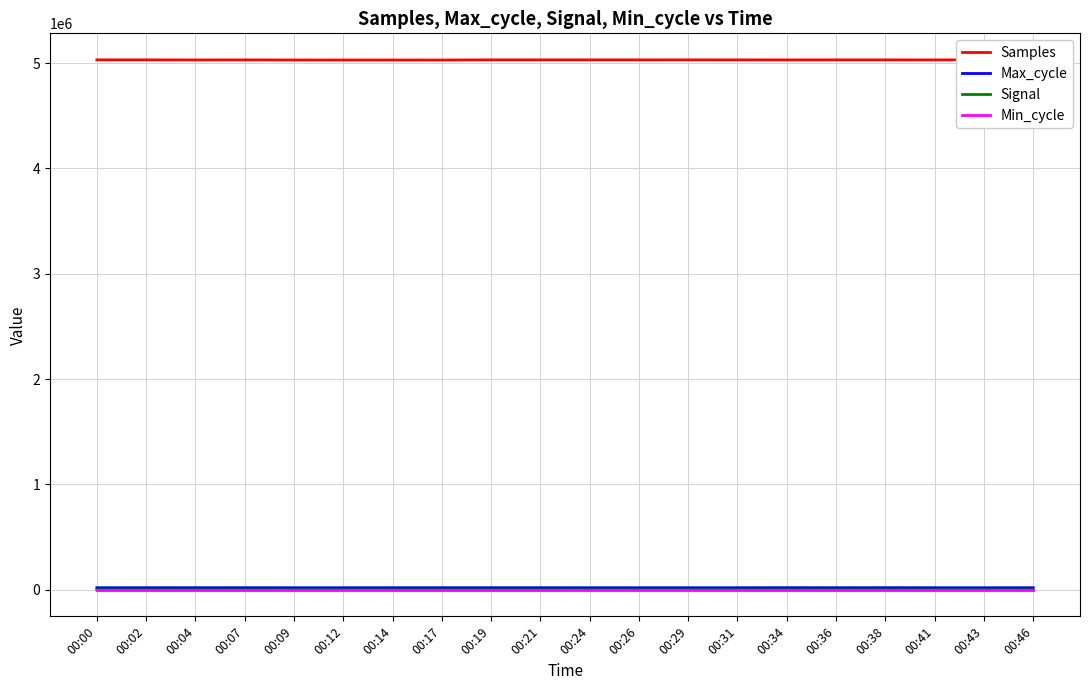

What is the difference between the Samples values at 00:14 and 00:02?

1580